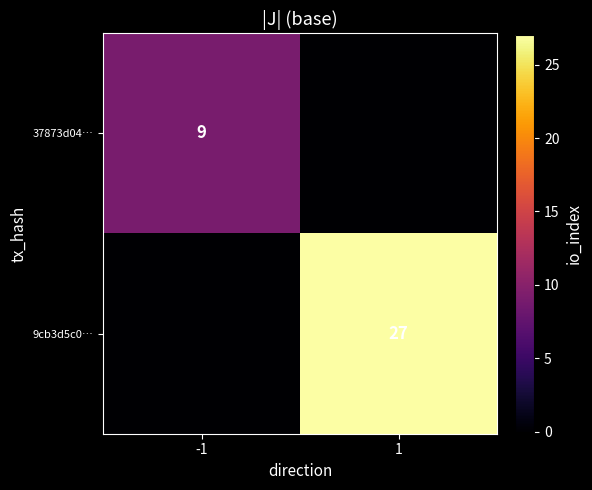

How many distinct data groups are displayed?

2